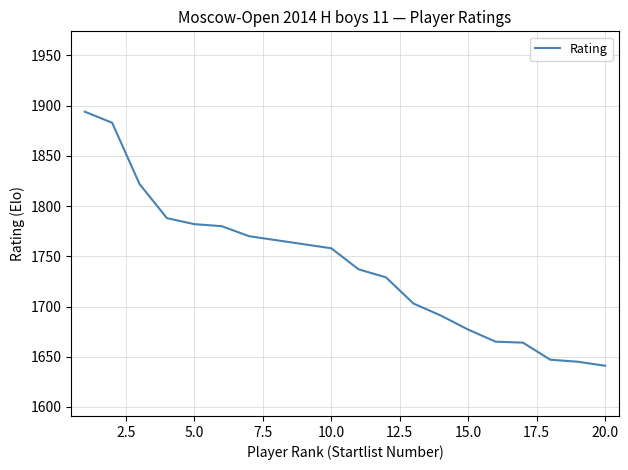

What is the greatest value displayed?

1894